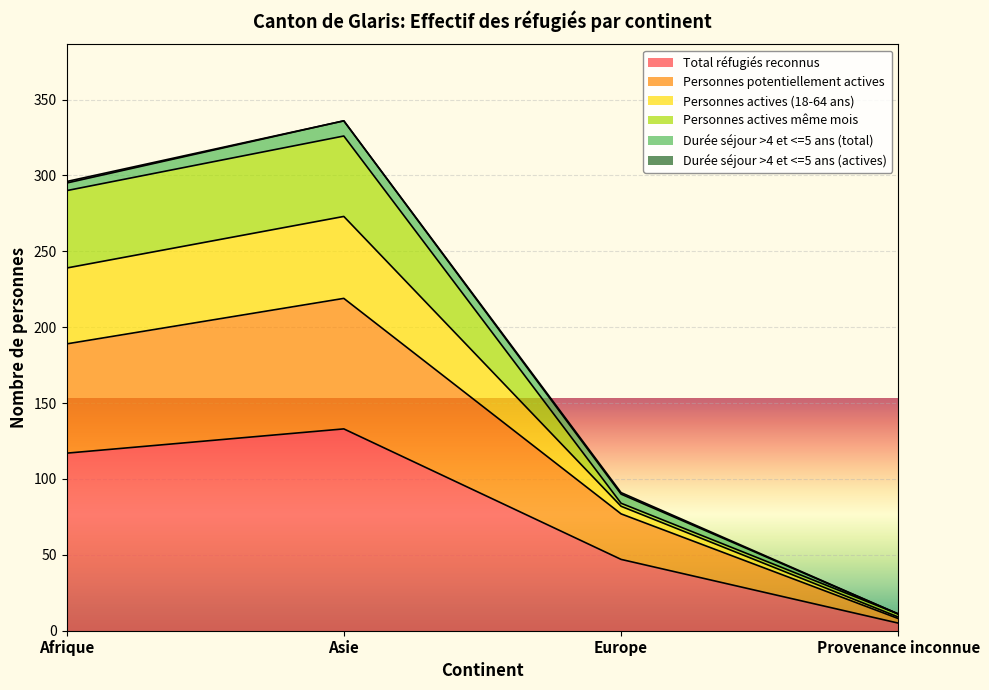

What is the minimum value shown in the chart?

5